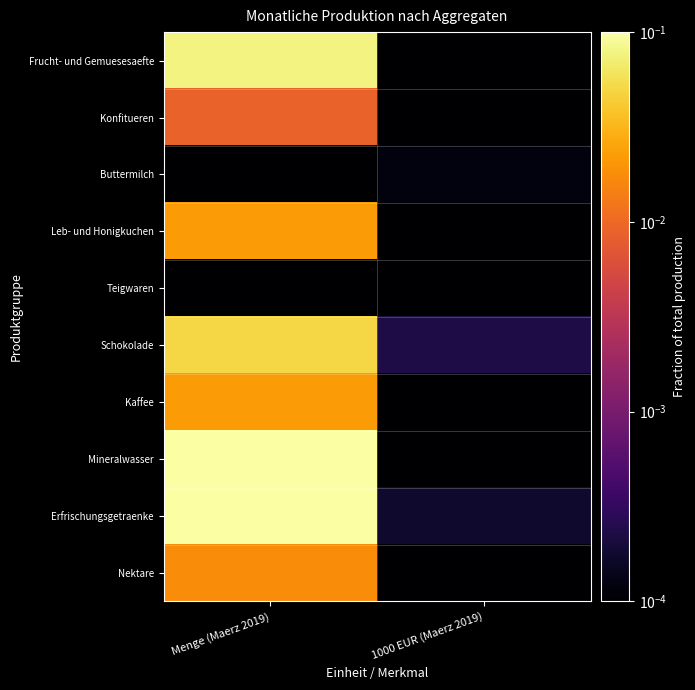

Reading left to right, transcribe all the data shown in this chart.

Frucht- und Gemuesesaefte: Menge (Maerz 2019)=0.1	1000 EUR (Maerz 2019)=0.0
Konfitueren: Menge (Maerz 2019)=0.0	1000 EUR (Maerz 2019)=0.0
Buttermilch: Menge (Maerz 2019)=0.0	1000 EUR (Maerz 2019)=0.0
Leb- und Honigkuchen: Menge (Maerz 2019)=0.0	1000 EUR (Maerz 2019)=0.0
Teigwaren: Menge (Maerz 2019)=0.0	1000 EUR (Maerz 2019)=0.0
Schokolade: Menge (Maerz 2019)=0.1	1000 EUR (Maerz 2019)=0.0
Kaffee: Menge (Maerz 2019)=0.0	1000 EUR (Maerz 2019)=0.0
Mineralwasser: Menge (Maerz 2019)=0.5	1000 EUR (Maerz 2019)=0.0
Erfrischungsgetraenke: Menge (Maerz 2019)=0.3	1000 EUR (Maerz 2019)=0.0
Nektare: Menge (Maerz 2019)=0.0	1000 EUR (Maerz 2019)=0.0